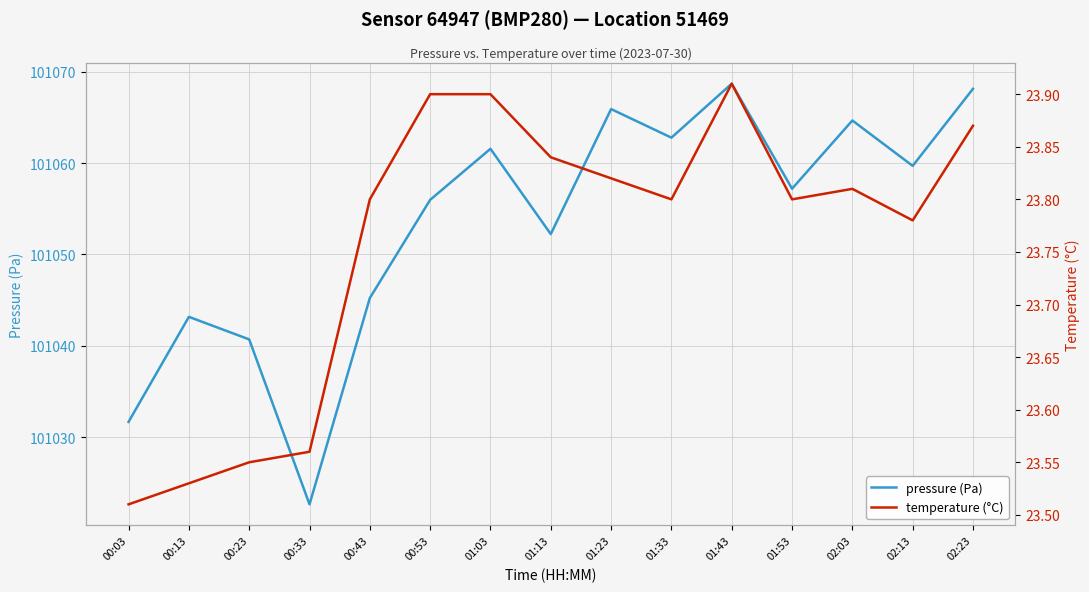

In pressure (Pa), how many points are lower than both neighbors (excluding endpoints)?

5